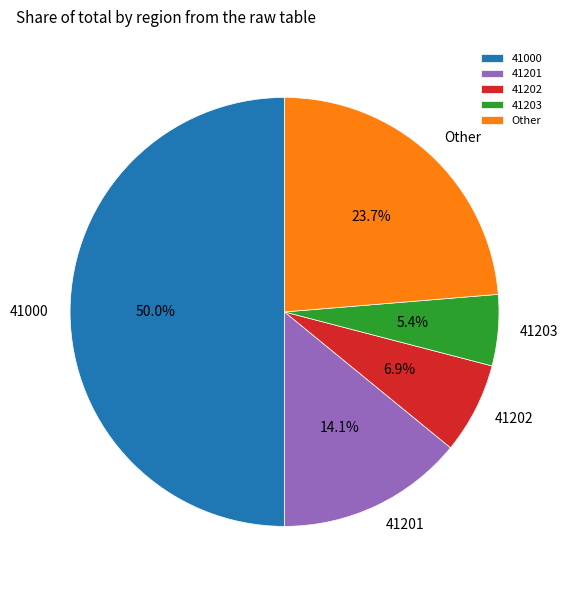

Is 41203 the majority of the pie?

No